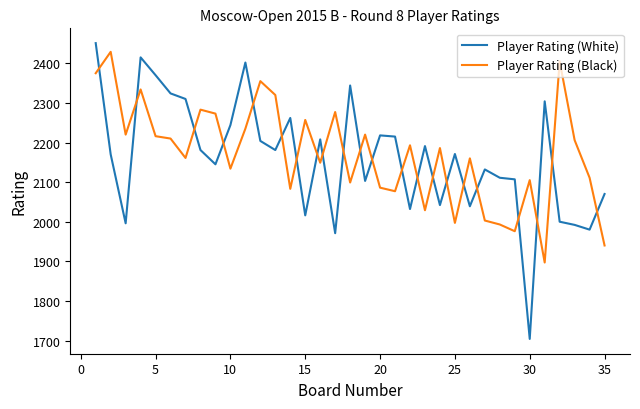

What is the minimum value shown in the chart?

1704